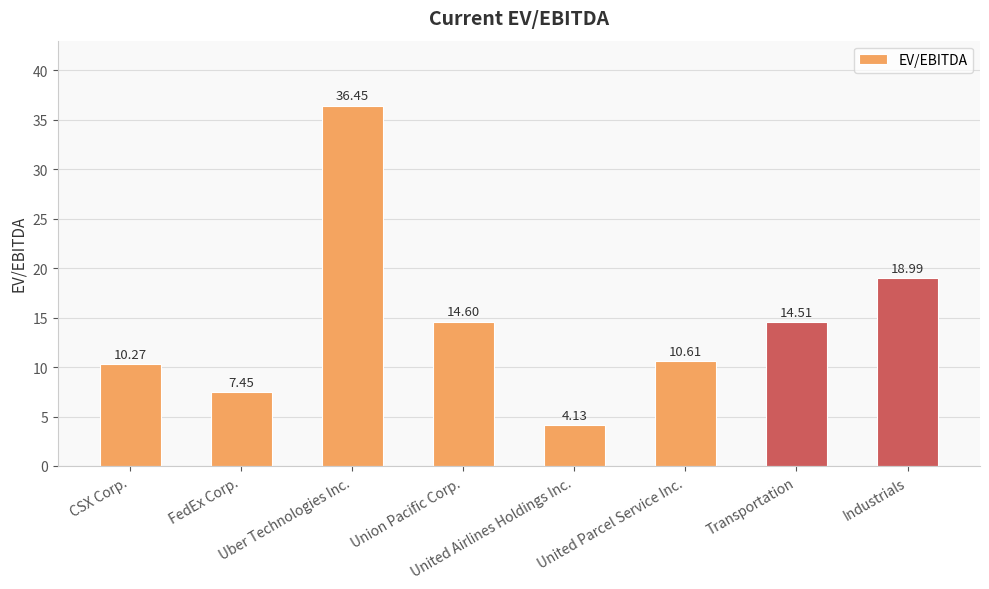

True or false: the data shows 20.5 at Transportation.

False